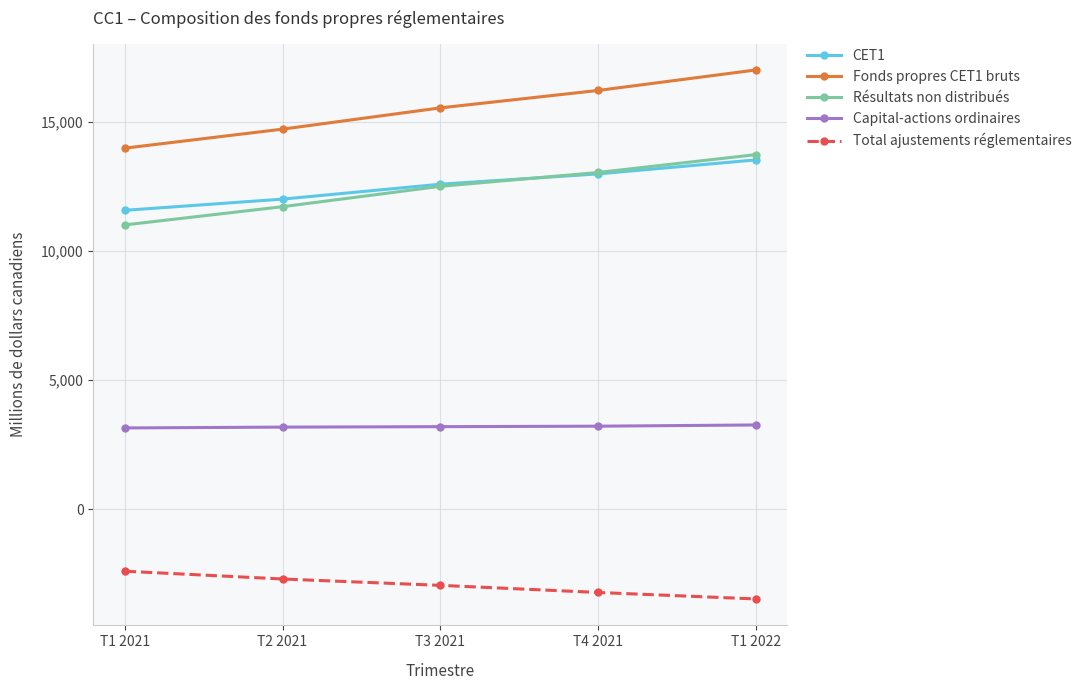

What is the label of the 4th point from the right?

T2 2021